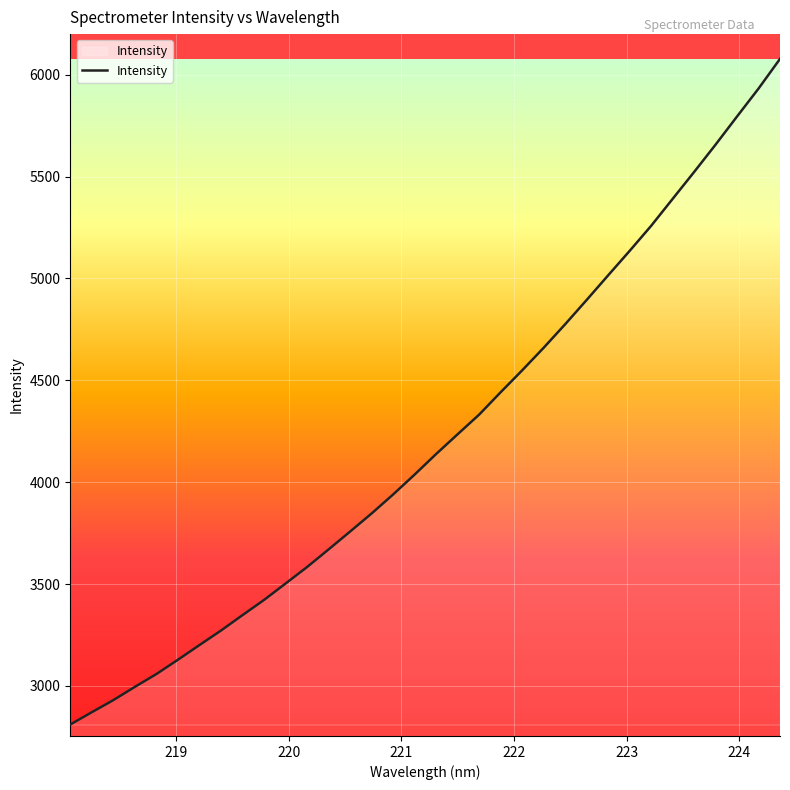

What is the greatest value displayed?

6077.3